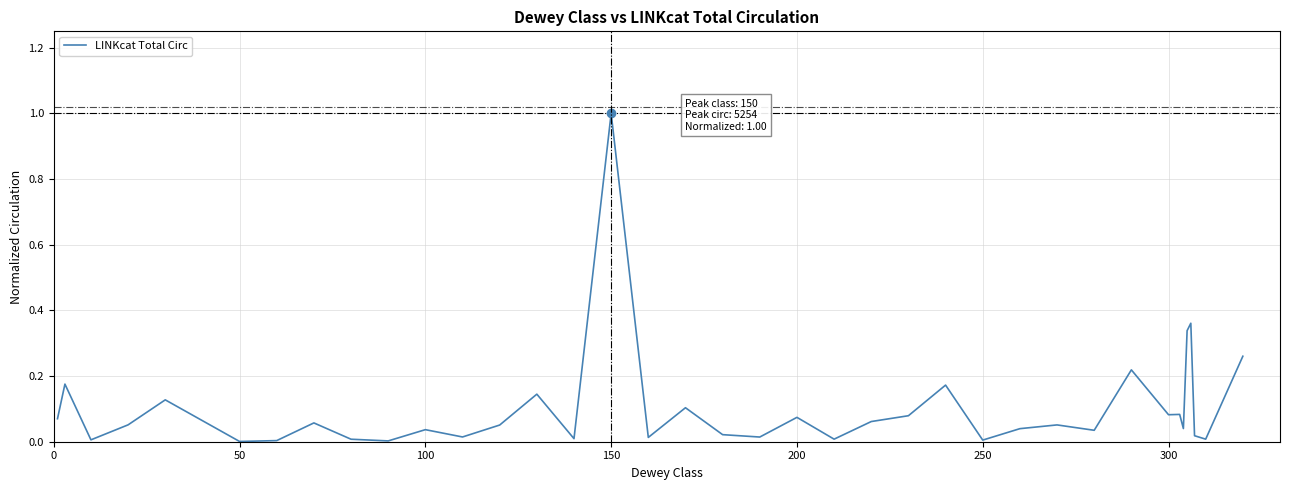

How many lines are shown in the chart?

1